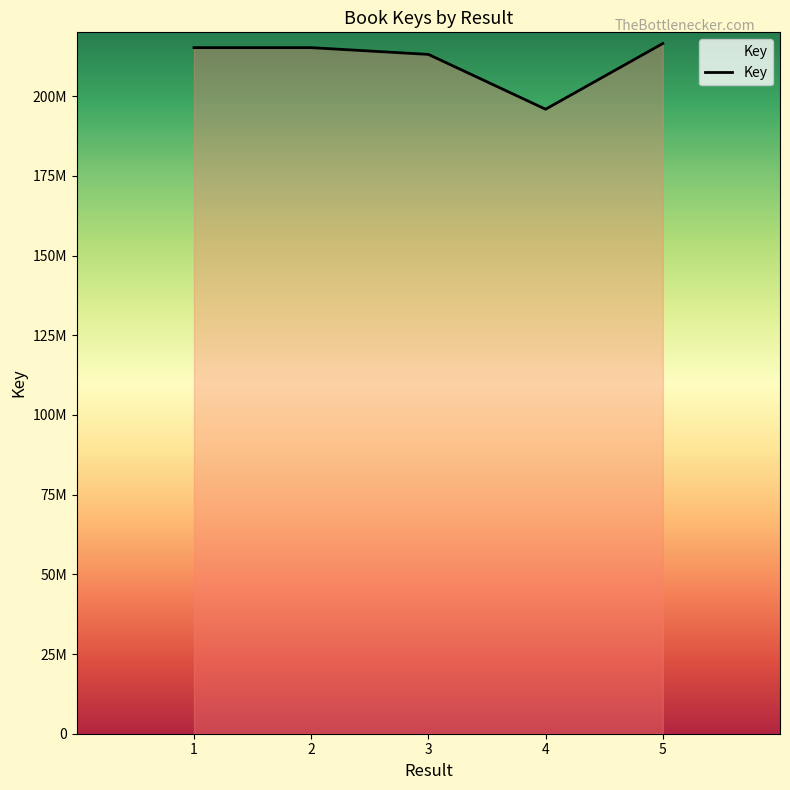

Is this an area chart (filled region under the line)?

Yes